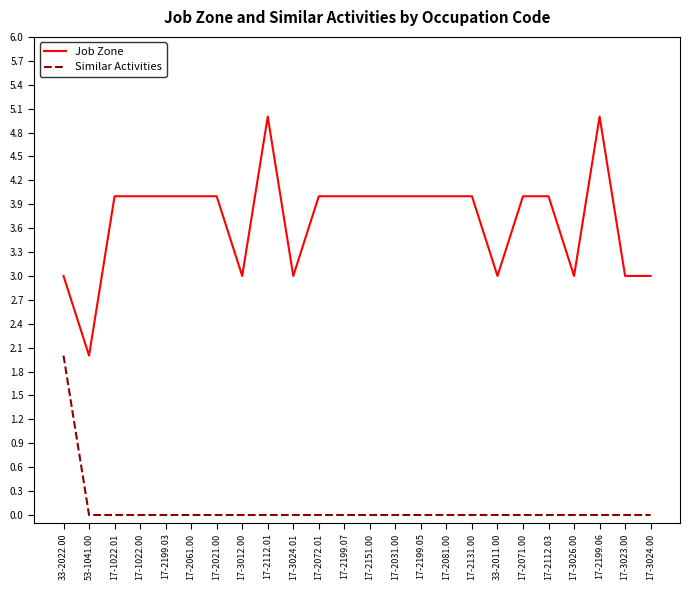

What position from the right is 17-2199.03?

20